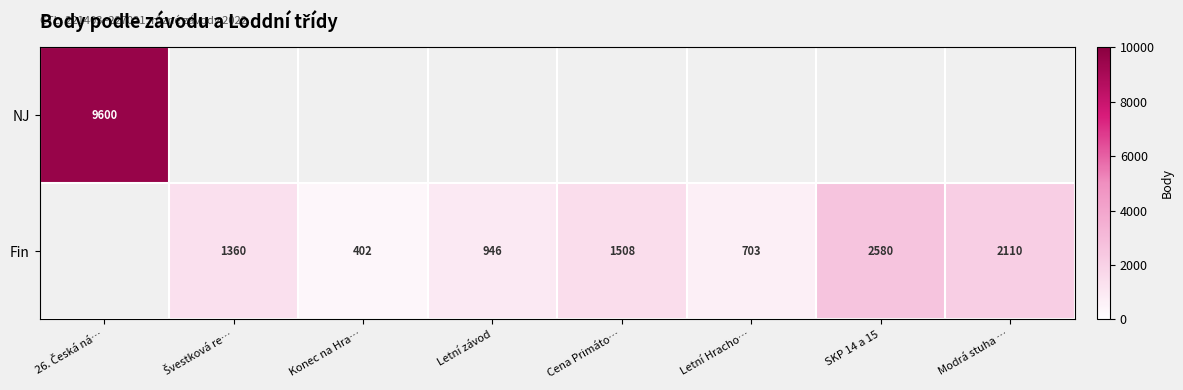

What is the sum of the Fin values at Modrá stuha … and SKP 14 a 15?

4690